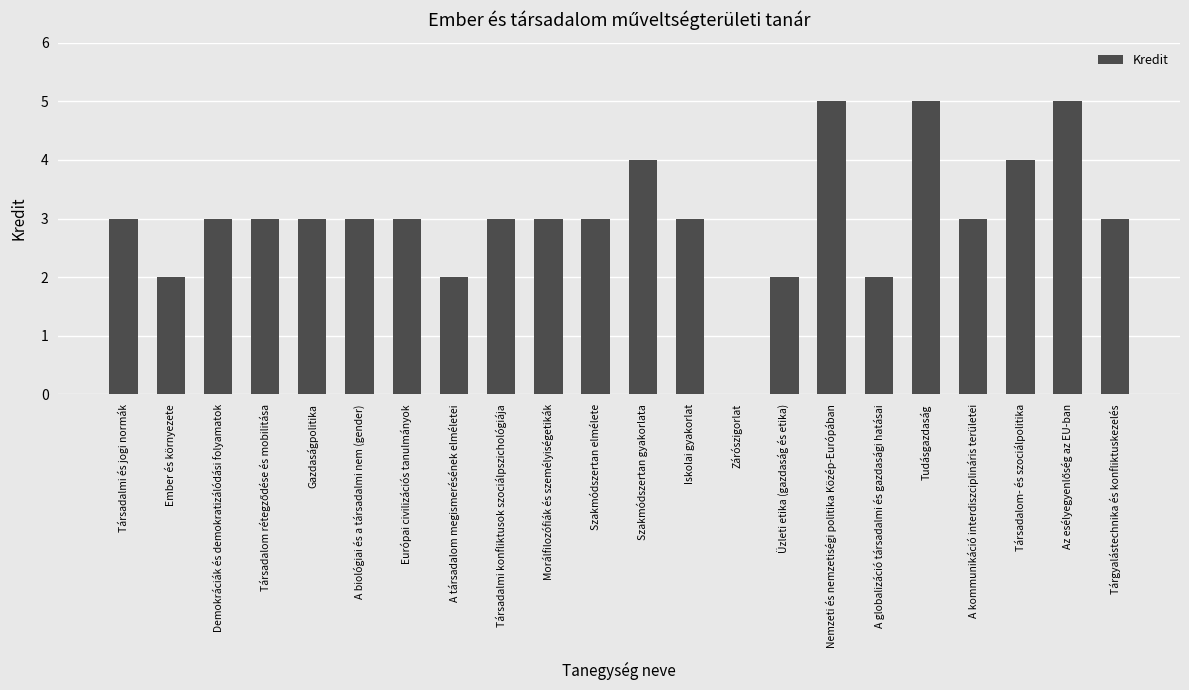

What is the difference between the values at Szakmódszertan gyakorlata and Üzleti etika (gazdaság és etika)?

2